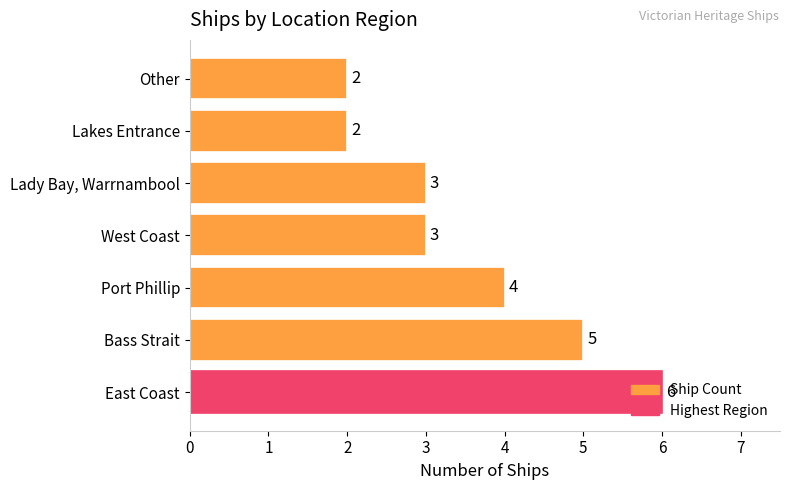

What is the sum of all values?

25